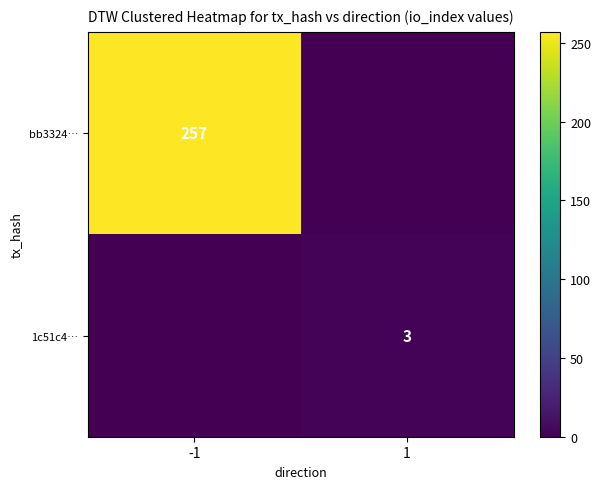

Is it true that bb3324… equals 257 at -1?

True